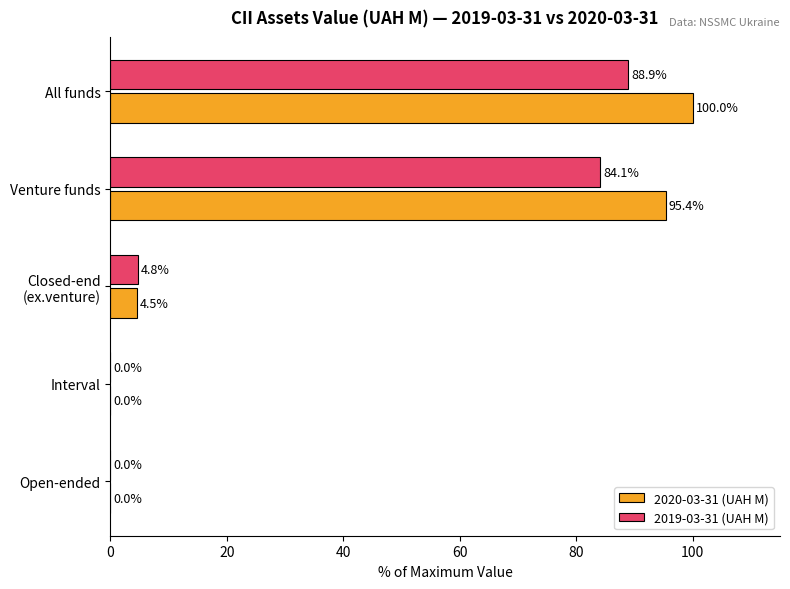

Count the number of categories in the chart.

5